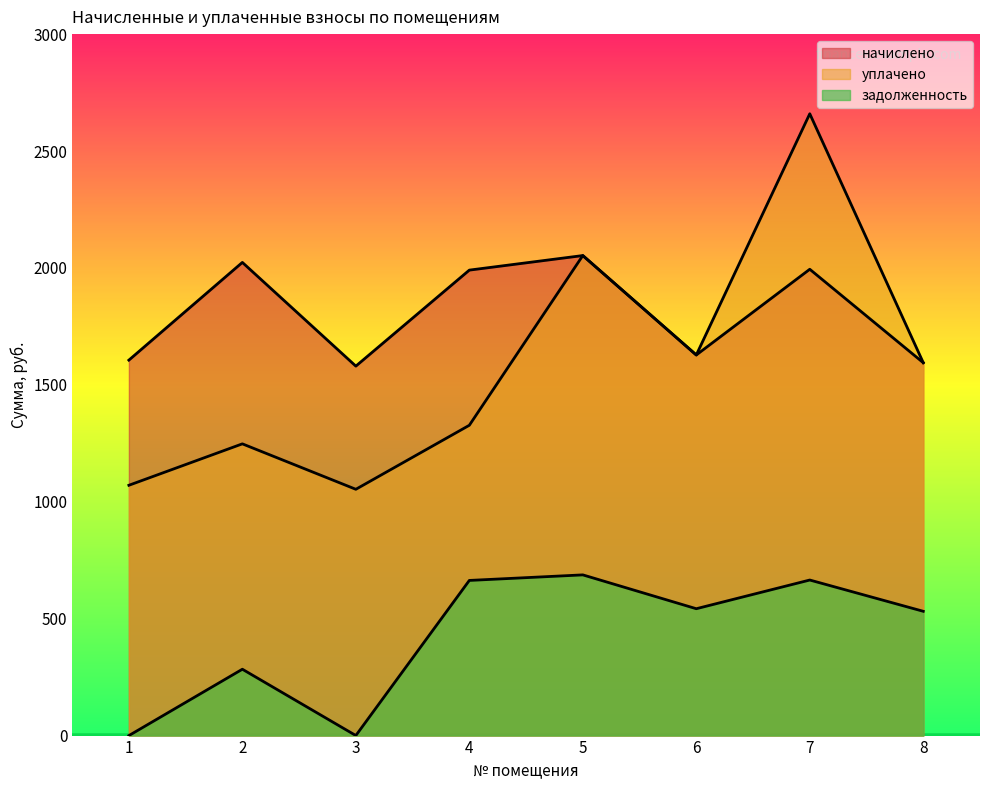

Is the value of начислено at 4 greater than the value of задолженность at 8?

Yes